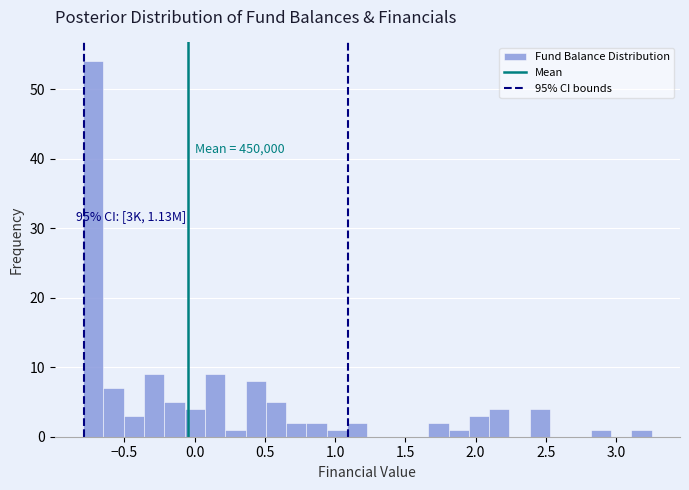

Around what value on the x-axis is the tallest bar? Give the approximate position of its centre, as read against the axis.

-0.70